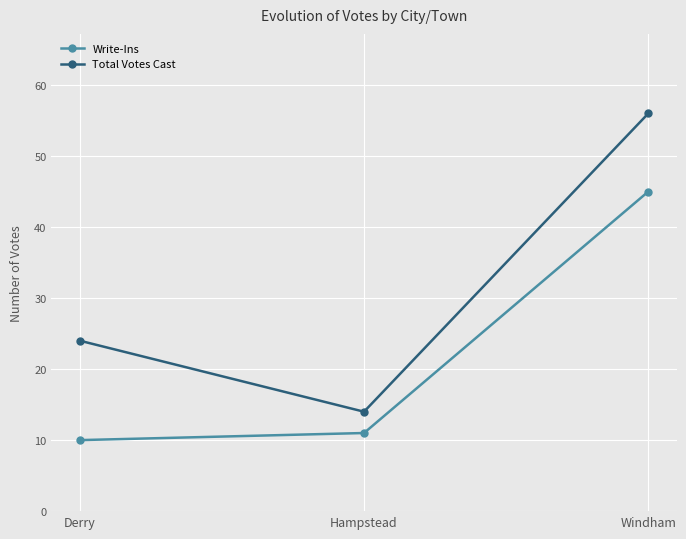

Is the value of Total Votes Cast at Windham greater than the value of Write-Ins at Derry?

Yes